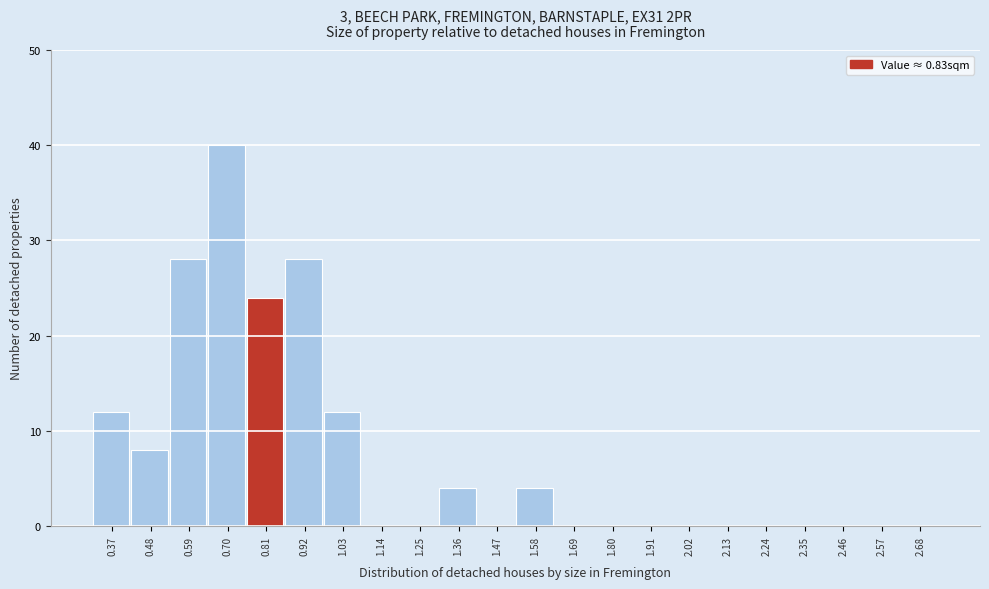

Reading right to left, transcribe all the data shown in this chart.

2.68=0	2.57=0	2.46=0	2.35=0	2.24=0	2.13=0	2.02=0	1.91=0	1.80=0	1.69=0	1.58=4	1.47=0	1.36=4	1.25=0	1.14=0	1.03=12	0.92=28	0.81=24	0.70=40	0.59=28	0.48=8	0.37=12